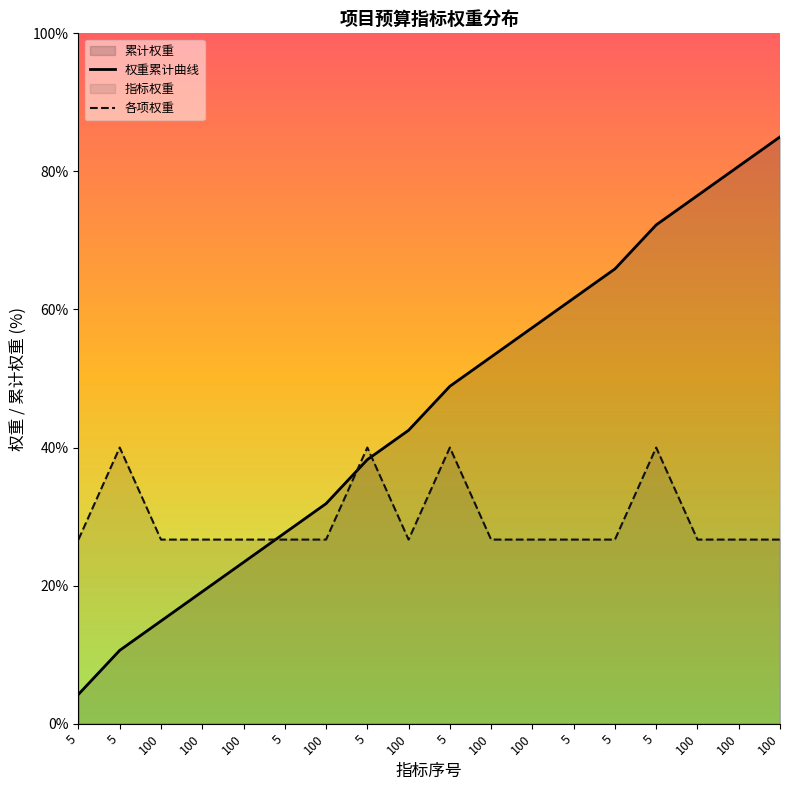

The value of 权重累计曲线 at 5 is 27.6. True or false?

True